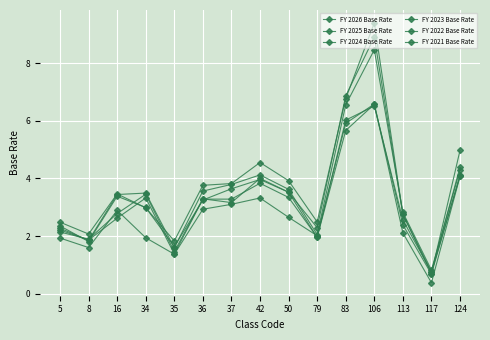

Reading left to right, extract all data points from this chart.

FY 2026 Base Rate: 2.2	1.9	2.6	3.3	1.4	3.3	3.3	3.8	3.3	2.0	5.7	6.6	2.4	0.7	4.1
FY 2025 Base Rate: 2.1	1.9	2.8	3.5	1.5	3.3	3.2	4.0	3.5	1.9	6.0	6.5	2.6	0.8	4.1
FY 2024 Base Rate: 2.3	1.9	3.4	3.5	1.6	3.6	3.8	4.1	3.6	2.0	6.5	8.5	2.8	0.8	4.3
FY 2023 Base Rate: 2.4	1.8	3.4	3.0	1.6	3.2	3.6	4.0	3.5	2.3	6.9	8.9	2.8	0.7	4.4
FY 2022 Base Rate: 2.5	2.1	3.5	3.0	1.8	3.8	3.8	4.5	3.9	2.5	6.8	9.4	2.8	0.7	5.0
FY 2021 Base Rate: 1.9	1.6	2.9	1.9	1.4	2.9	3.1	3.3	2.6	2.0	5.9	6.6	2.1	0.4	4.1